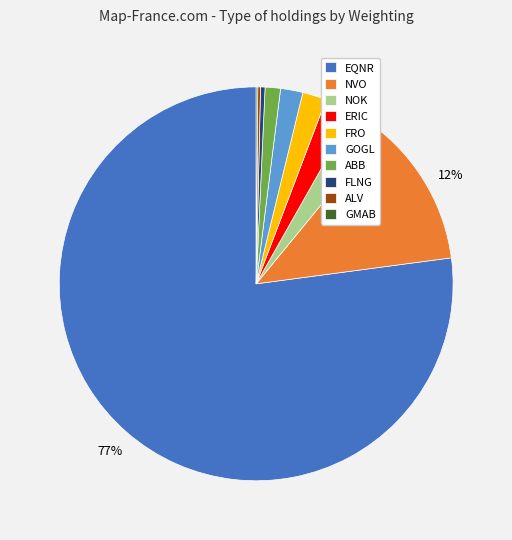

Which category has the biggest portion of the pie?

EQNR